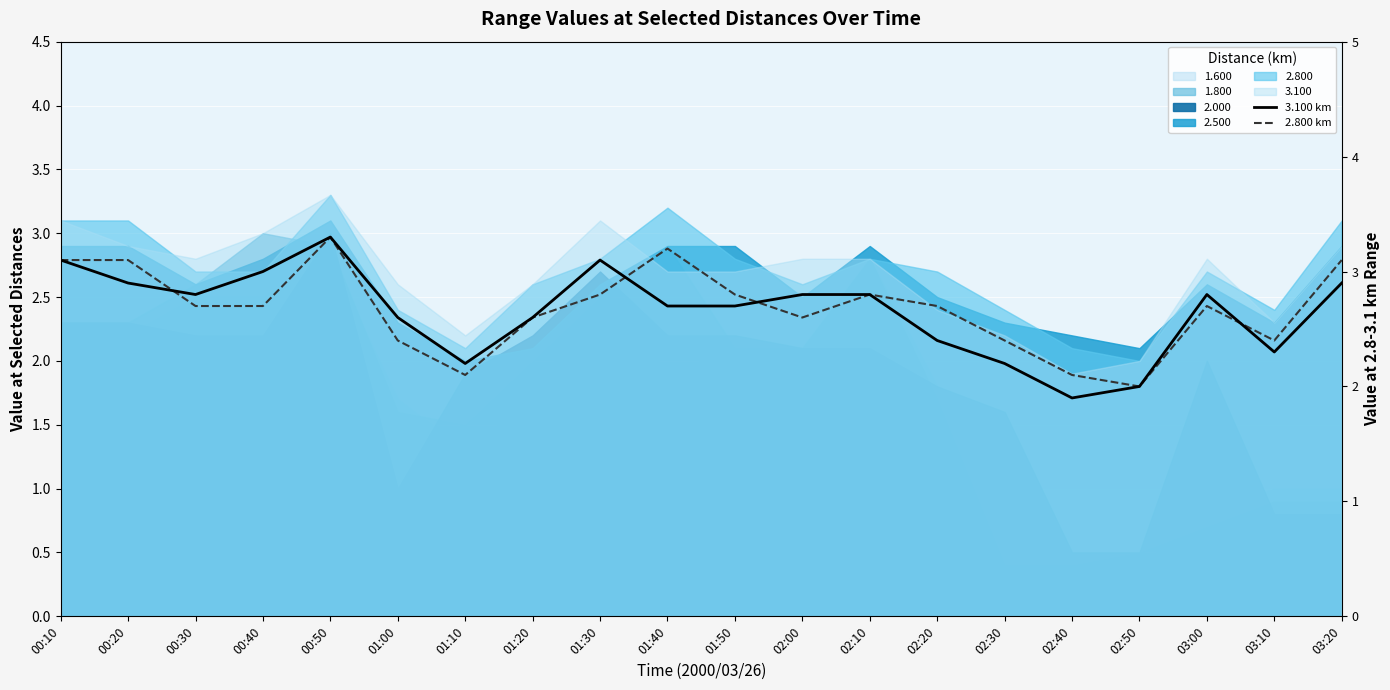

How many lines are shown in the chart?

2